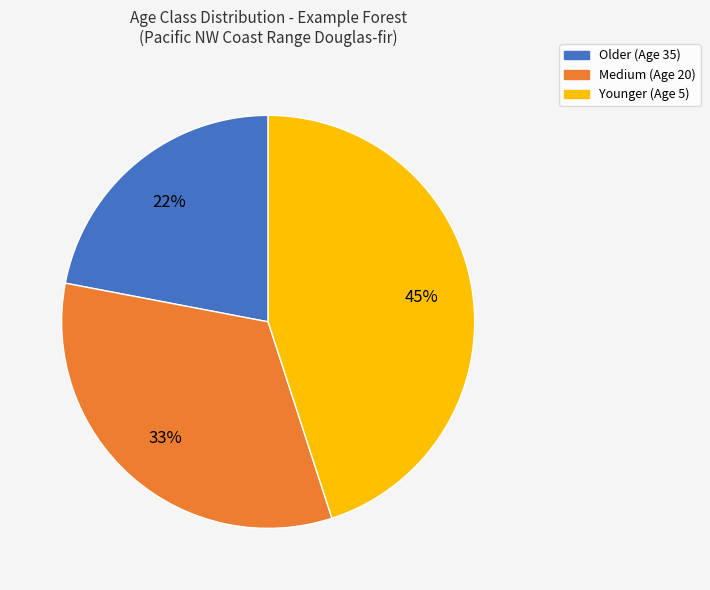

To the nearest percent, what is the difference between the Medium and Older slice percentages?

11%